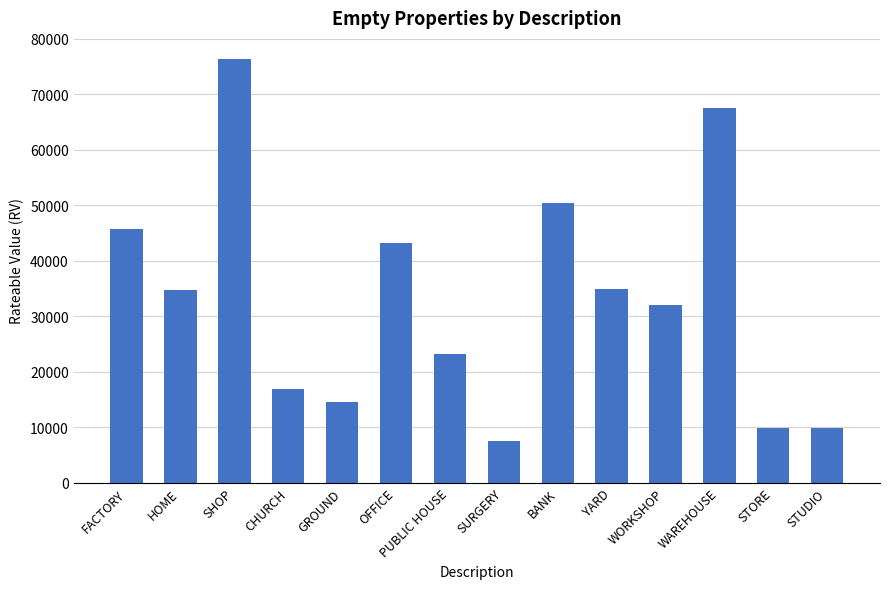

What is the difference between the maximum and second lowest values?

66500